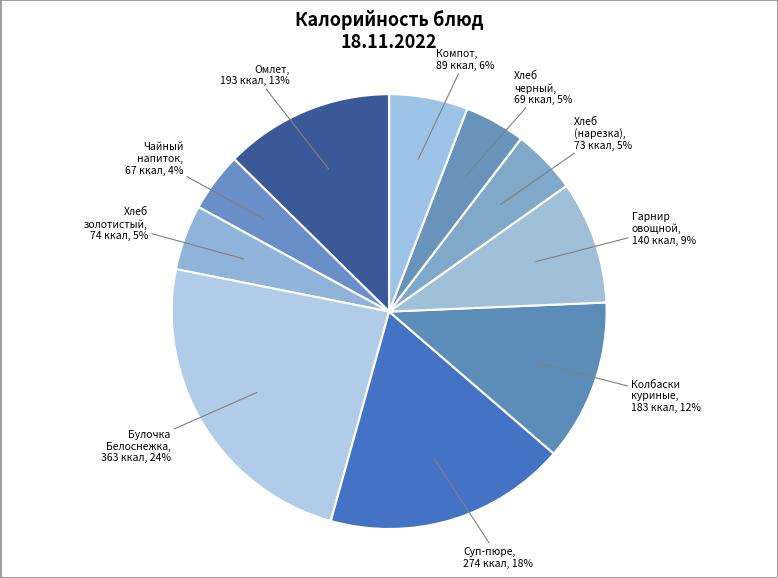

Combined, do Компот, 89 ккал, 6% and Гарнир овощной, 140 ккал, 9% account for over 50%?

No